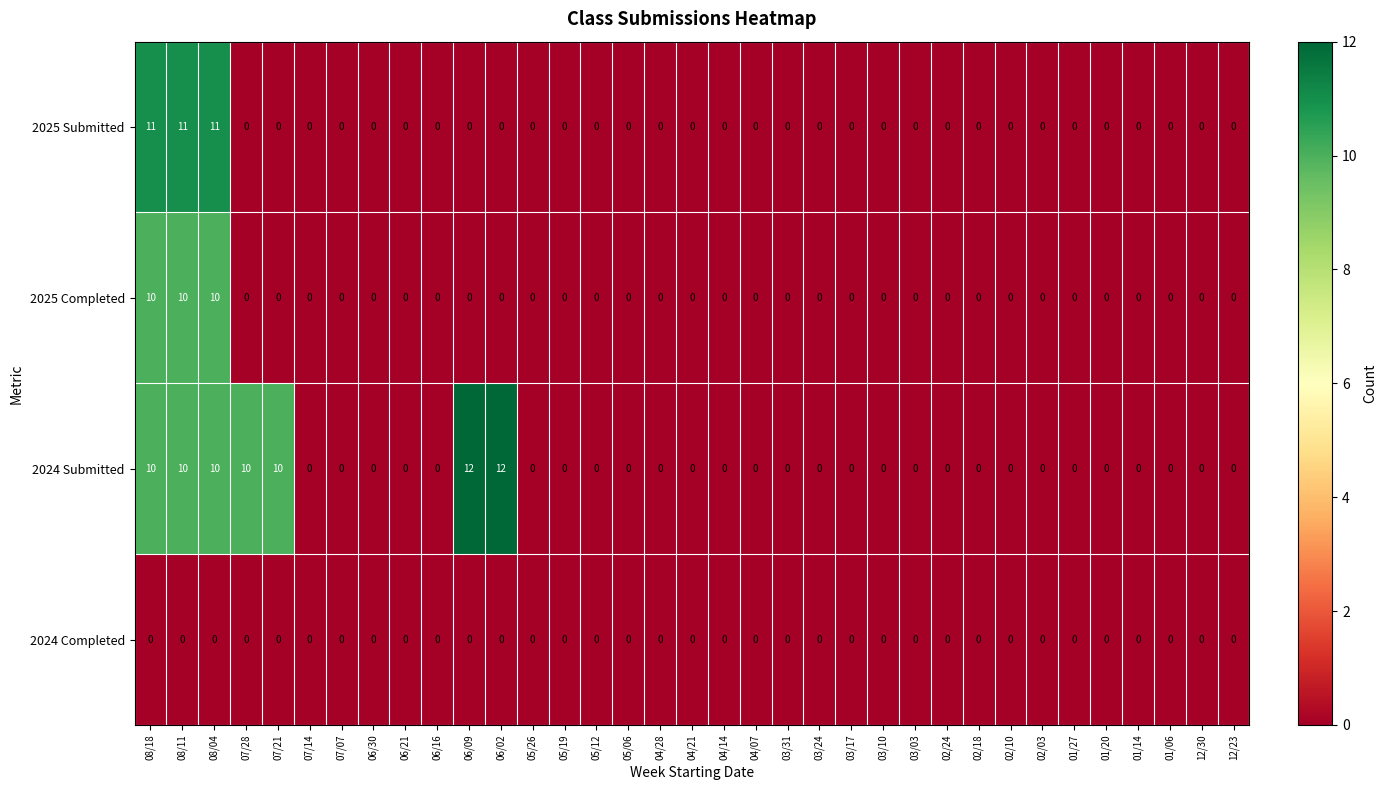

At how many categories does at least one series exceed 1?

7